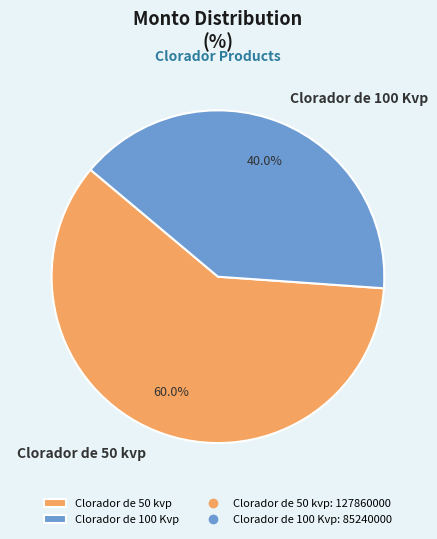

Which category accounts for the majority?

Clorador de 50 kvp